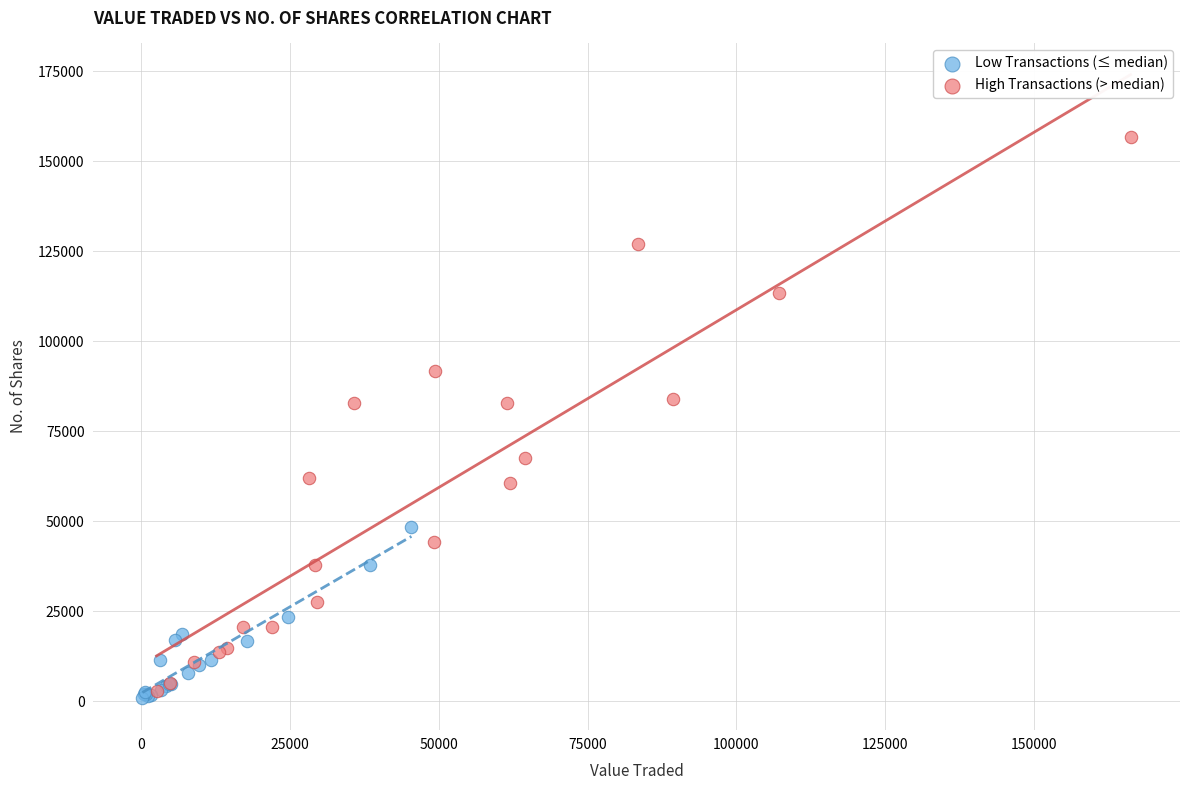

Which series contains the highest Y value?

High Transactions (> median)